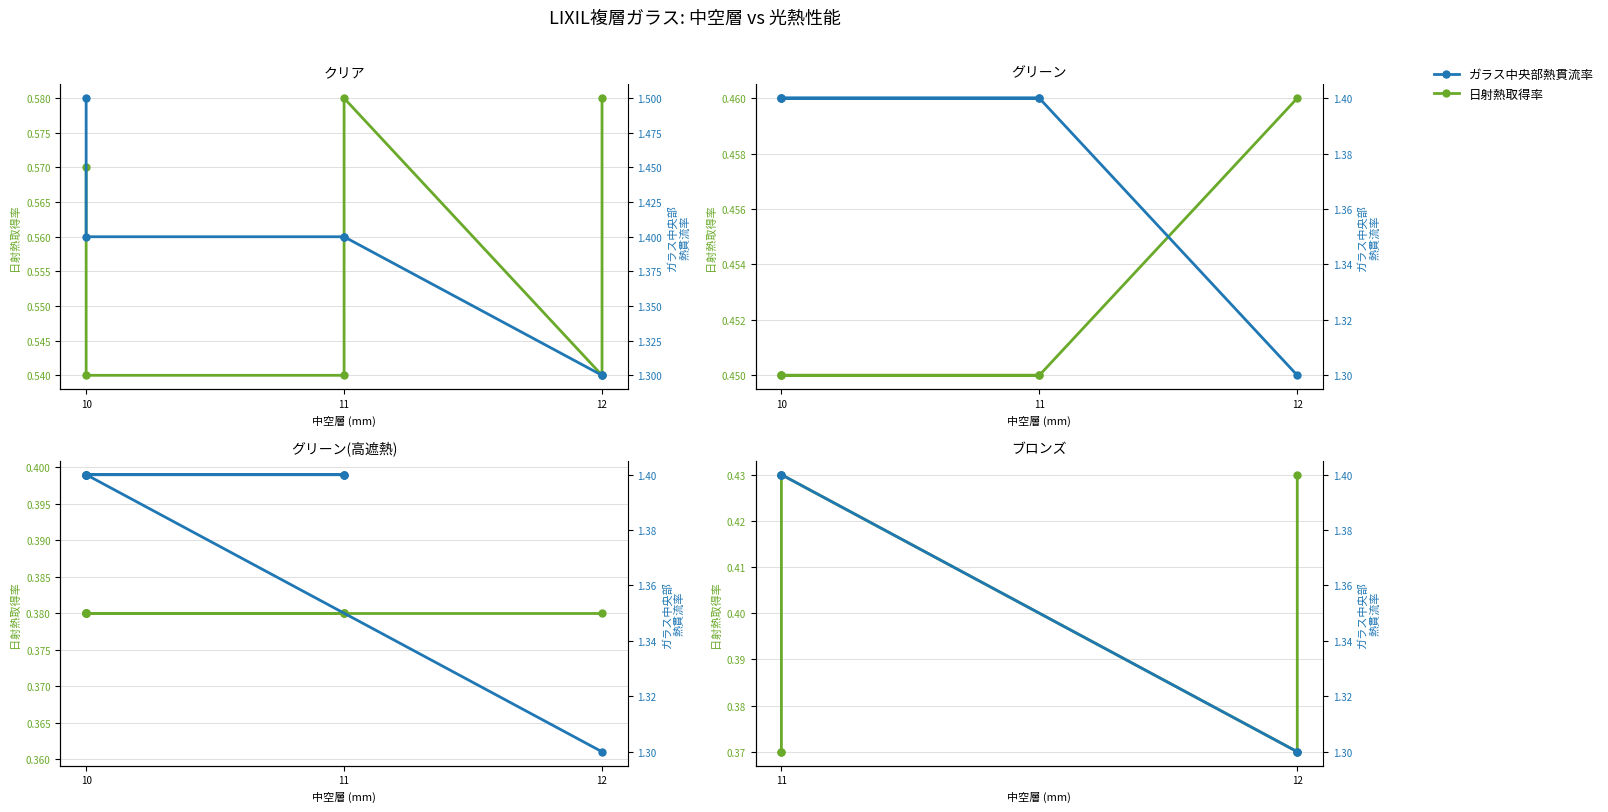

What value does the 日射熱取得率 series have at 11?

0.4